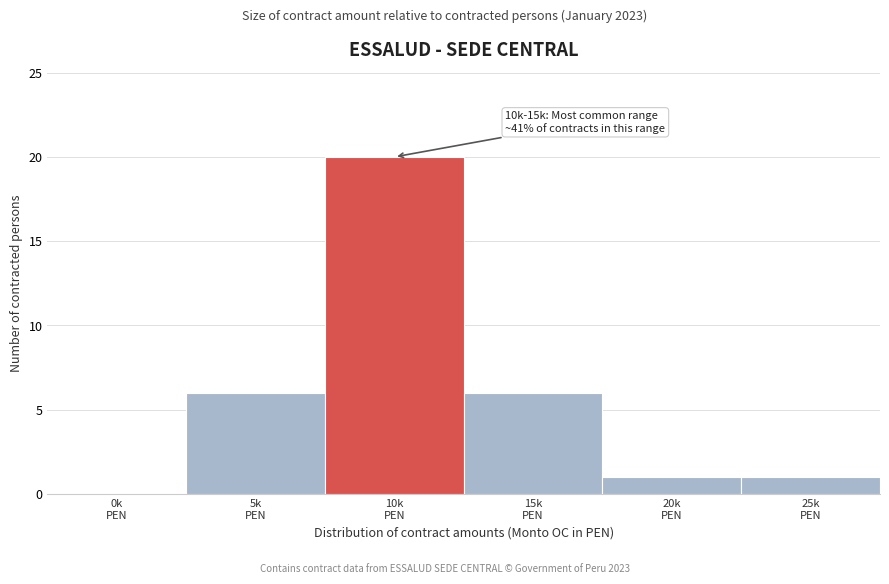

What is the sum of all values?

34